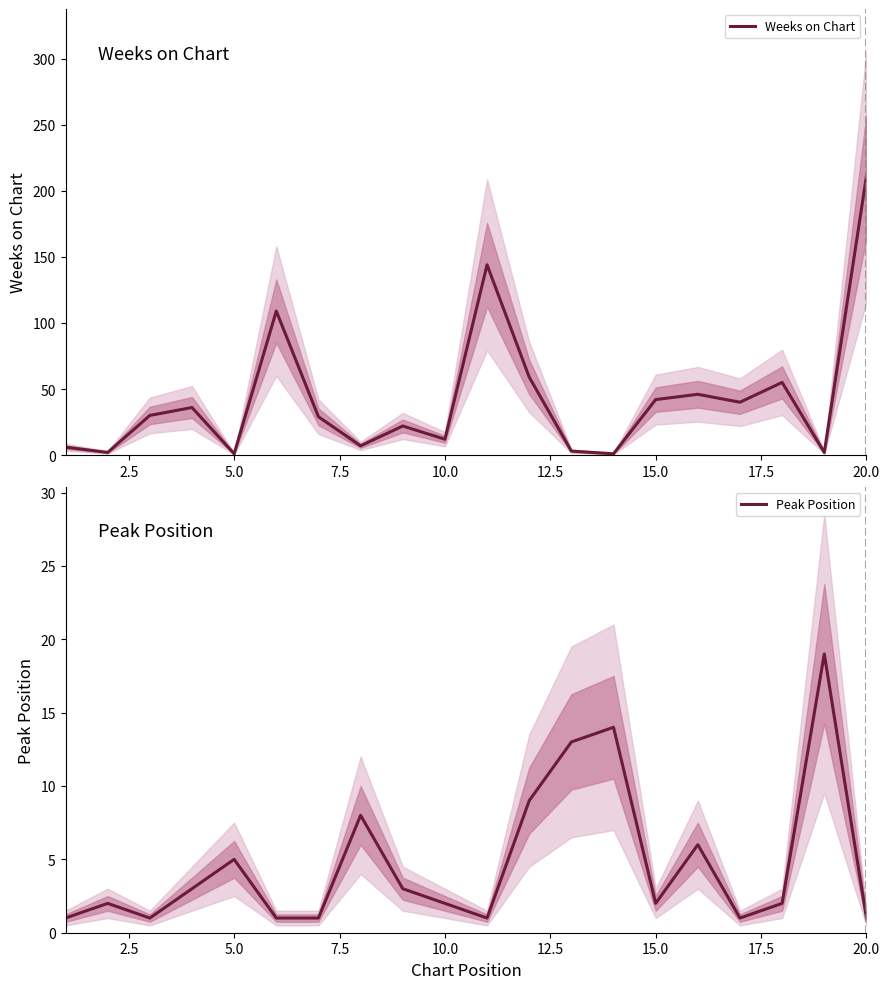

What is the highest value of the Weeks on Chart series?

211